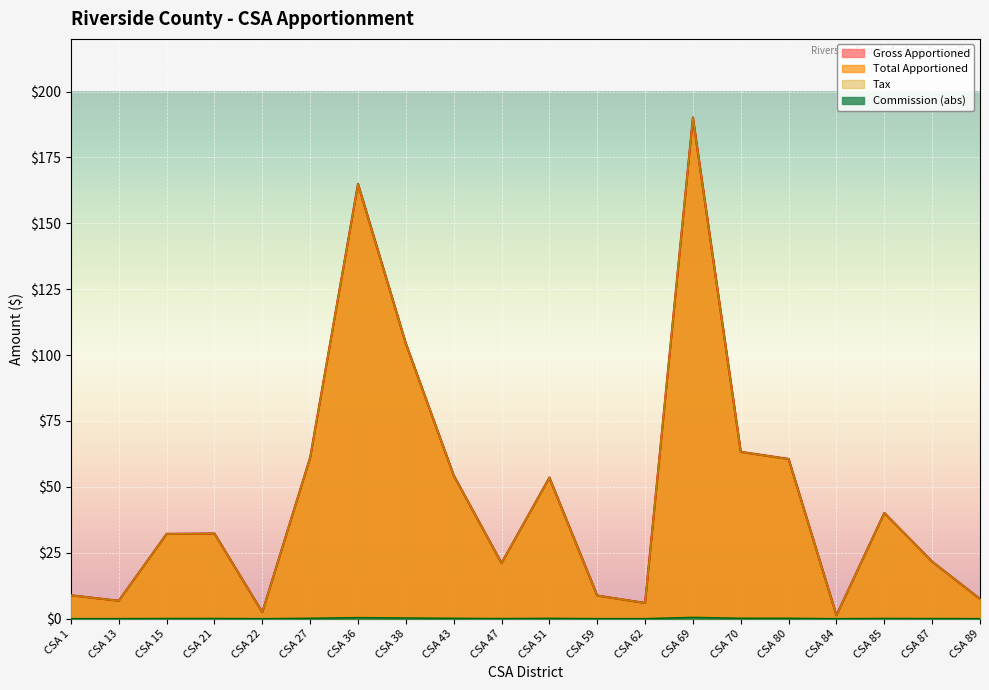

Reading left to right, what are all the values shown in this chart?

Gross Apportioned: CSA 1=8.9	CSA 13=6.8	CSA 15=32.2	CSA 21=32.3	CSA 22=2.5	CSA 27=61.1	CSA 36=165.0	CSA 38=104.5	CSA 43=54.4	CSA 47=21.1	CSA 51=53.5	CSA 59=8.8	CSA 62=6.0	CSA 69=190.2	CSA 70=63.3	CSA 80=60.6	CSA 84=1.3	CSA 85=40.1	CSA 87=21.6	CSA 89=7.5
Total Apportioned: CSA 1=8.8	CSA 13=6.8	CSA 15=32.1	CSA 21=32.2	CSA 22=2.5	CSA 27=61.0	CSA 36=164.6	CSA 38=104.2	CSA 43=54.3	CSA 47=21.0	CSA 51=53.4	CSA 59=8.7	CSA 62=5.9	CSA 69=189.7	CSA 70=63.1	CSA 80=60.5	CSA 84=1.3	CSA 85=40.0	CSA 87=21.6	CSA 89=7.5
Tax: CSA 1=8.9	CSA 13=6.8	CSA 15=32.2	CSA 21=32.3	CSA 22=2.5	CSA 27=61.1	CSA 36=165.0	CSA 38=104.5	CSA 43=54.4	CSA 47=21.1	CSA 51=53.5	CSA 59=8.8	CSA 62=6.0	CSA 69=190.2	CSA 70=63.3	CSA 80=60.6	CSA 84=1.3	CSA 85=40.1	CSA 87=21.6	CSA 89=7.5
Commission: CSA 1=0.0	CSA 13=0.0	CSA 15=0.1	CSA 21=0.1	CSA 22=0.0	CSA 27=0.1	CSA 36=0.4	CSA 38=0.3	CSA 43=0.1	CSA 47=0.1	CSA 51=0.1	CSA 59=0.0	CSA 62=0.0	CSA 69=0.5	CSA 70=0.2	CSA 80=0.1	CSA 84=0.0	CSA 85=0.1	CSA 87=0.1	CSA 89=0.0